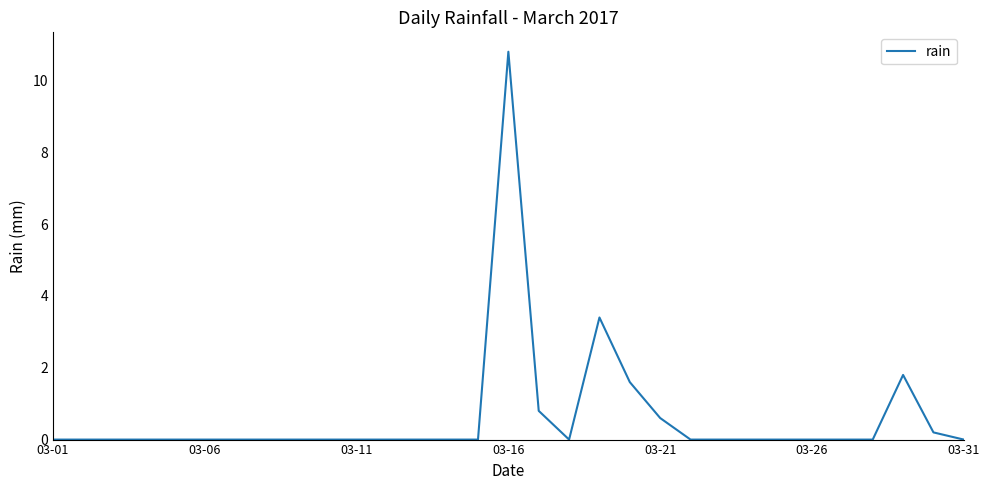

What is the maximum value shown in the chart?

10.8